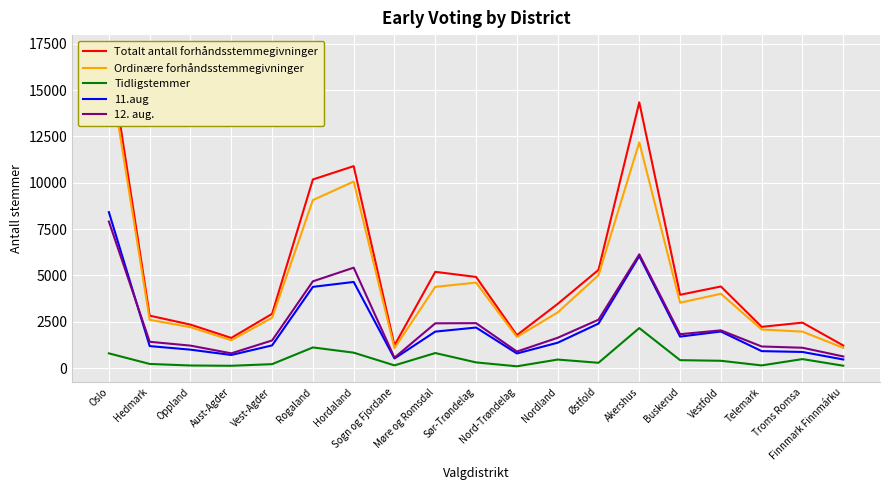

Which category has the lowest value in the 11.aug series?

Finnmark Finnmárku